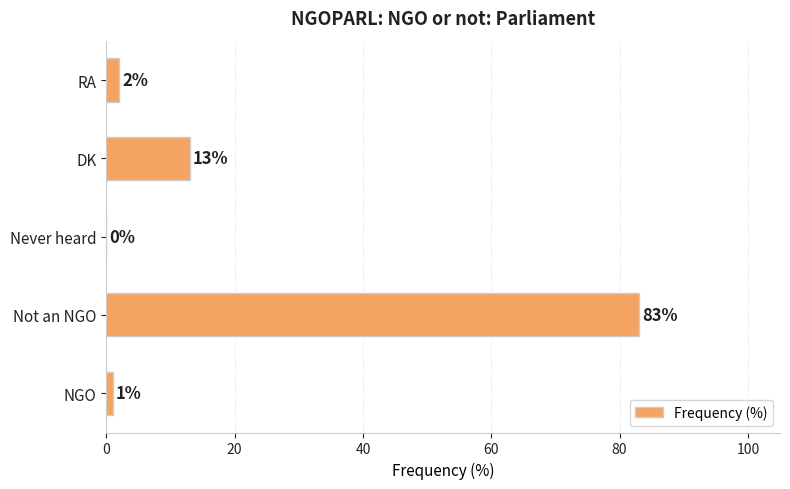

What is the ratio of the value at Not an NGO to the value at RA?

41.5